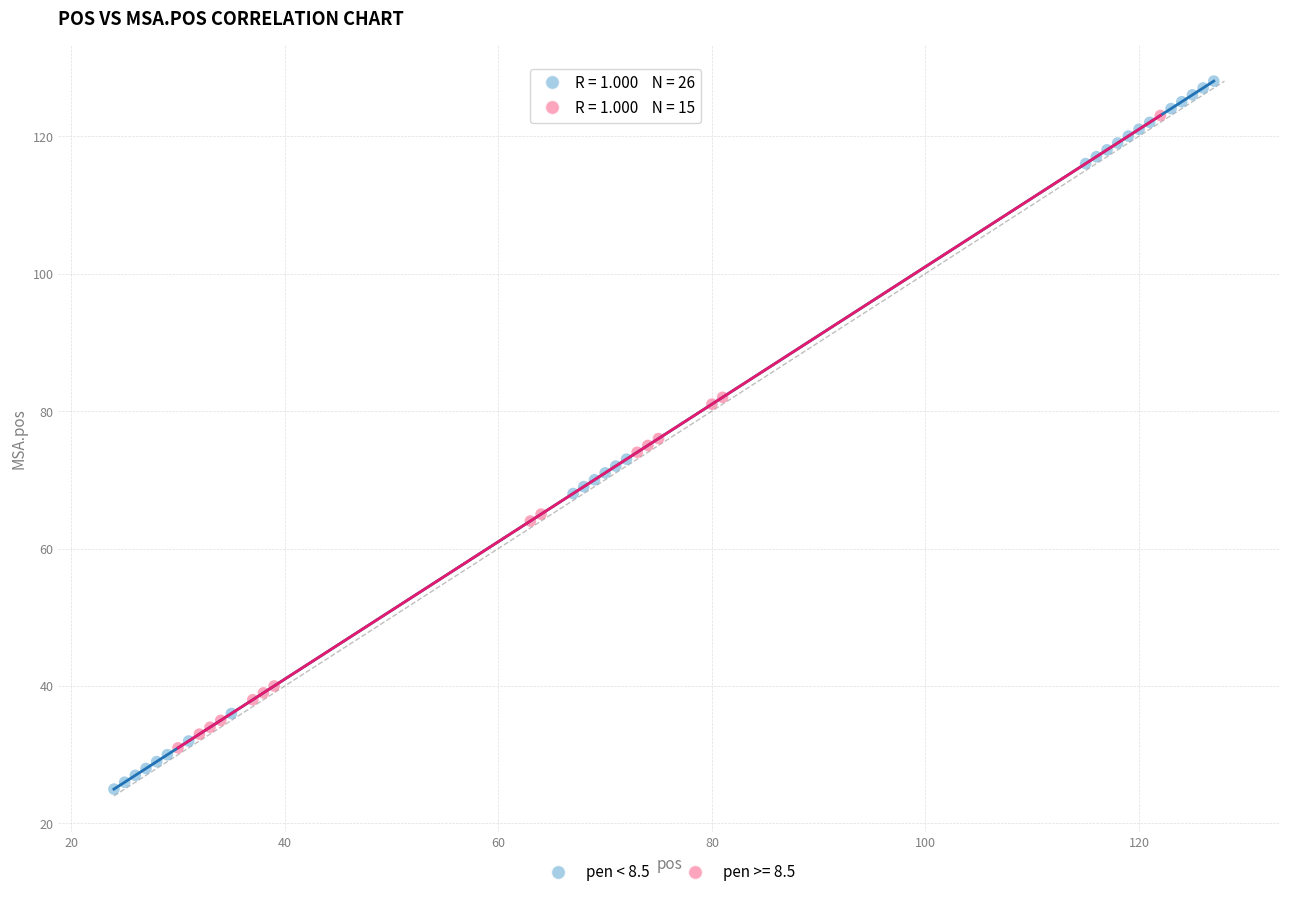

Which series has the widest spread of Y values?

pen < 8.5